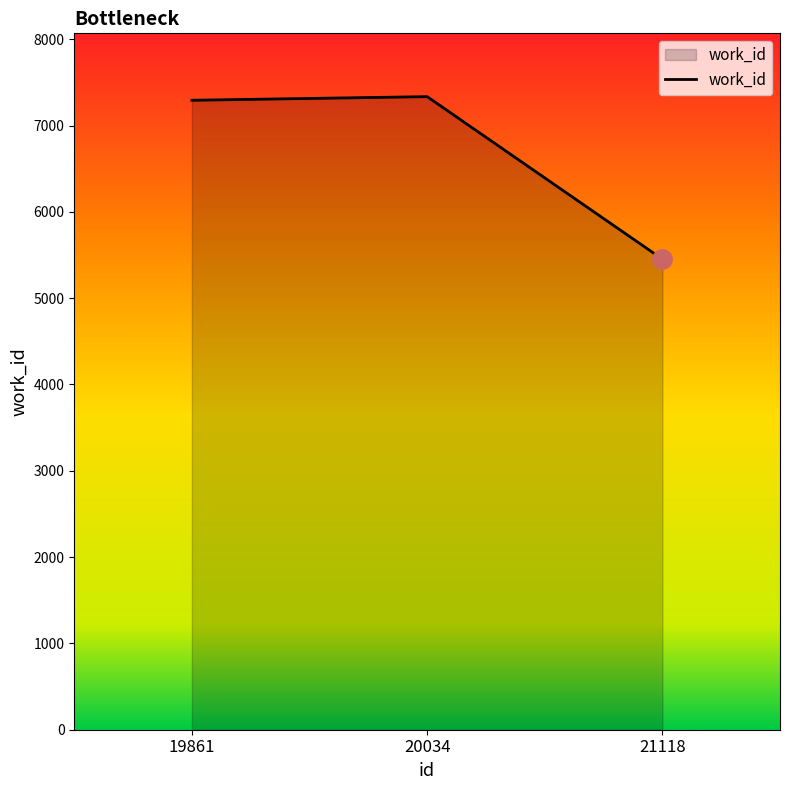

Which label corresponds to the smallest value in the chart?

21118